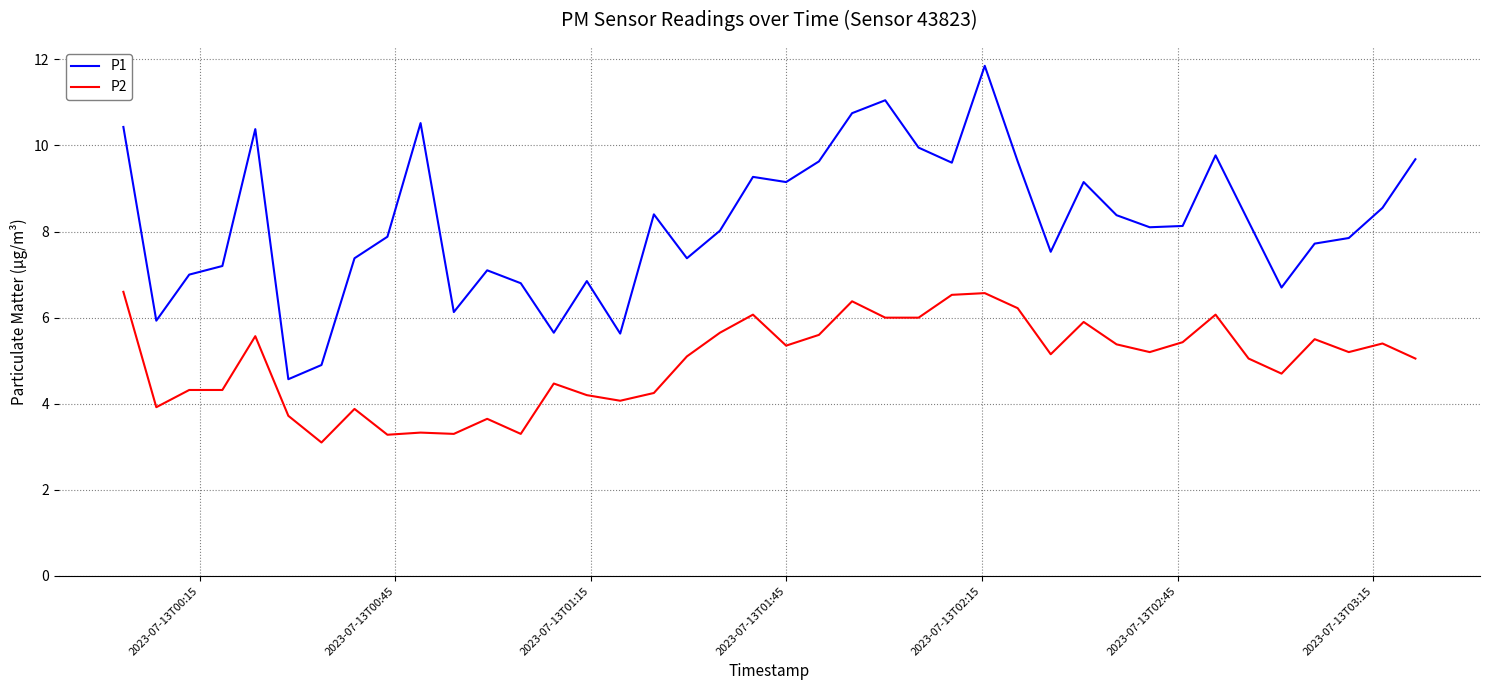

How many values in the P2 series are below 5?

16